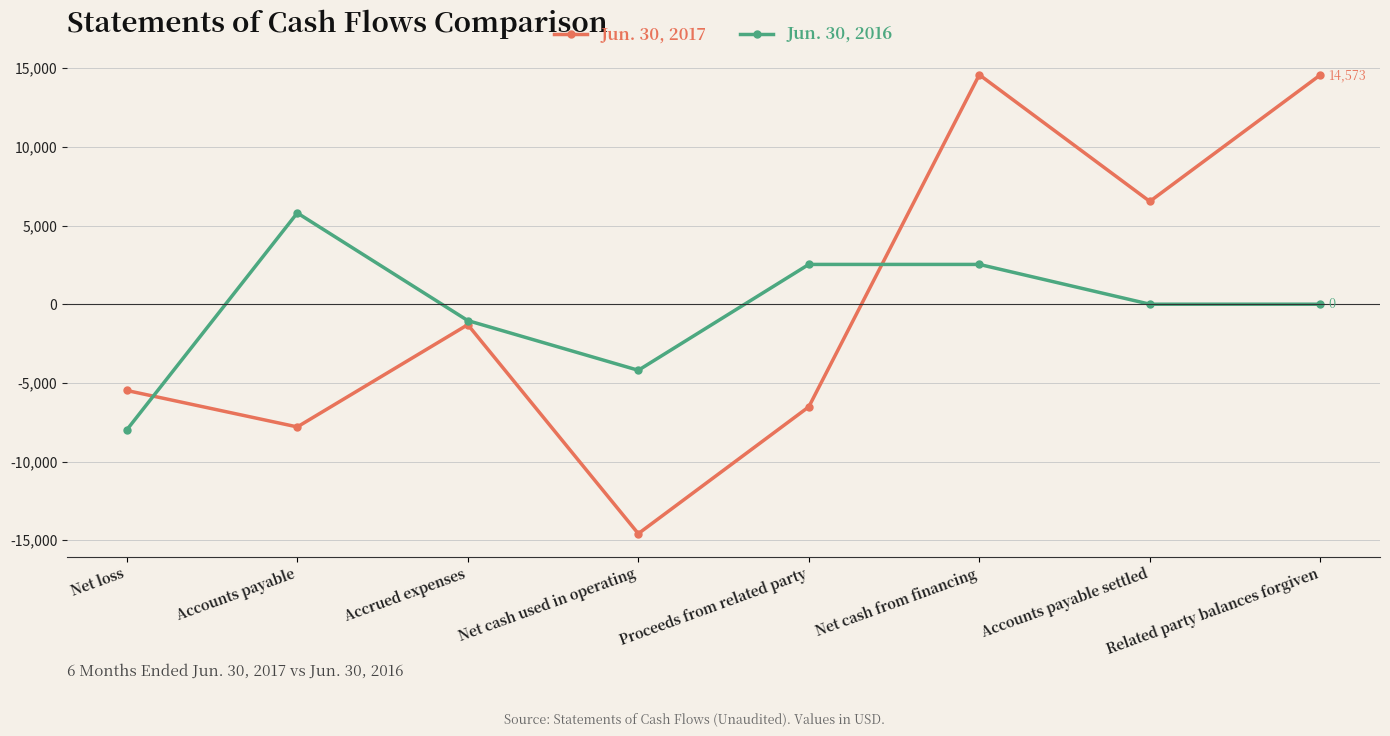

What is the difference between the maximum and second lowest values in the Jun. 30, 2016 series?

10000